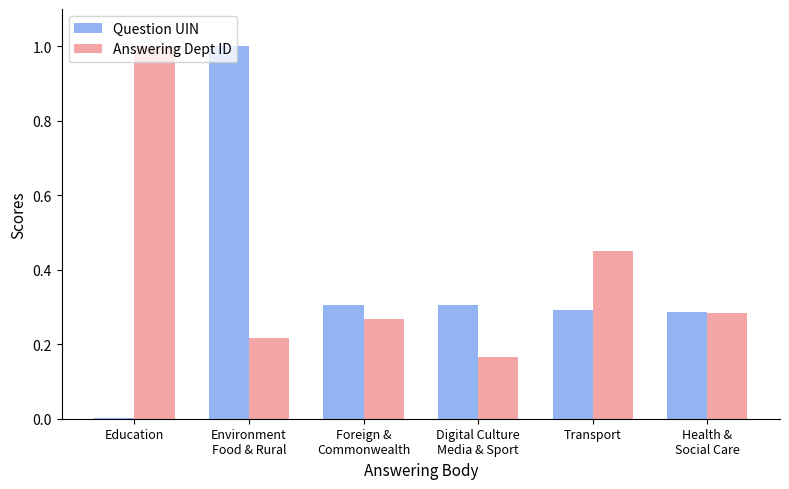

What is the maximum value for Answering Dept ID?

1.0